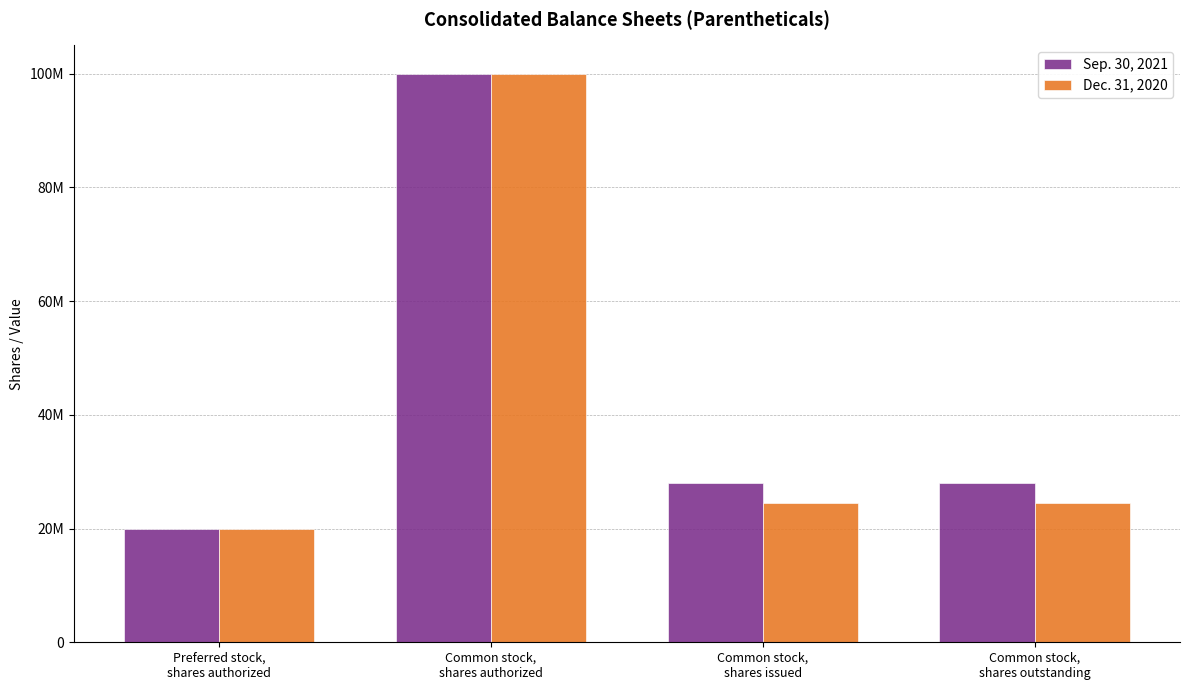

At which category is the sum across all series the highest?

Common stock,
shares authorized